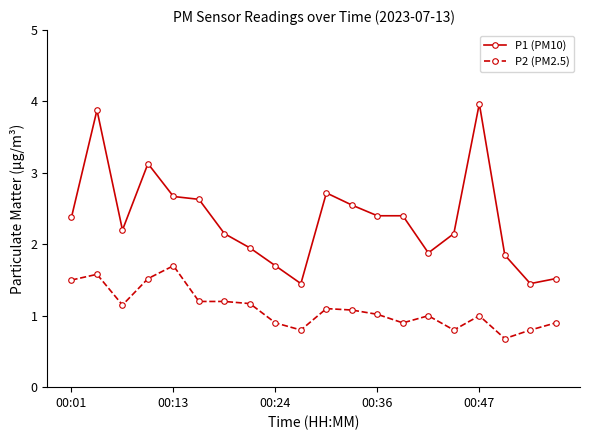

Which series has the widest spread of values?

P1 (PM10)